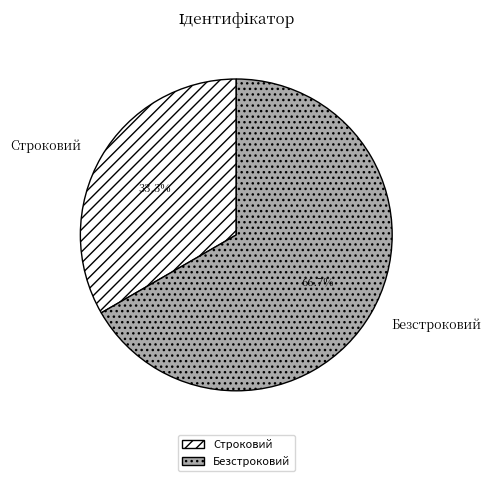

Do Строковий and Безстроковий together represent more than half of the pie?

Yes